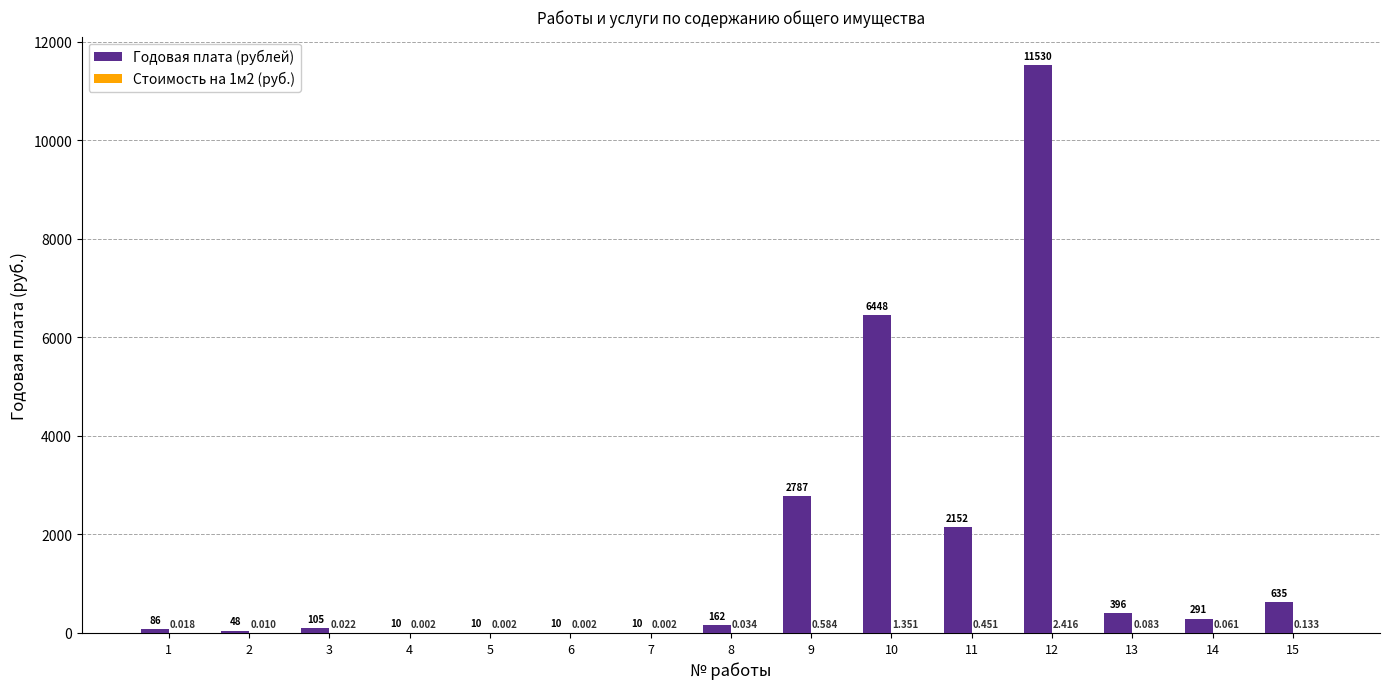

Which series has the largest total across all categories?

Годовая плата (рублей)